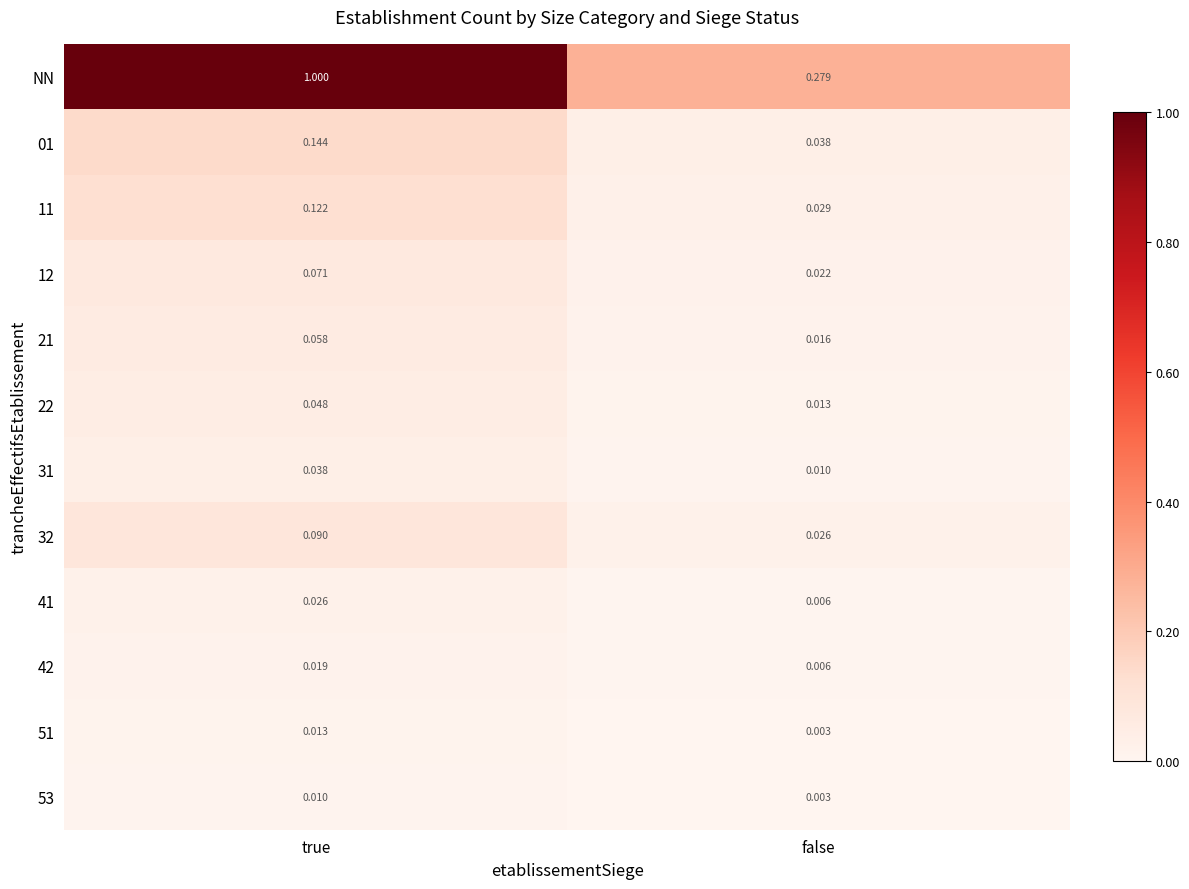

Is the value of 12 at true greater than the value of 31 at true?

Yes